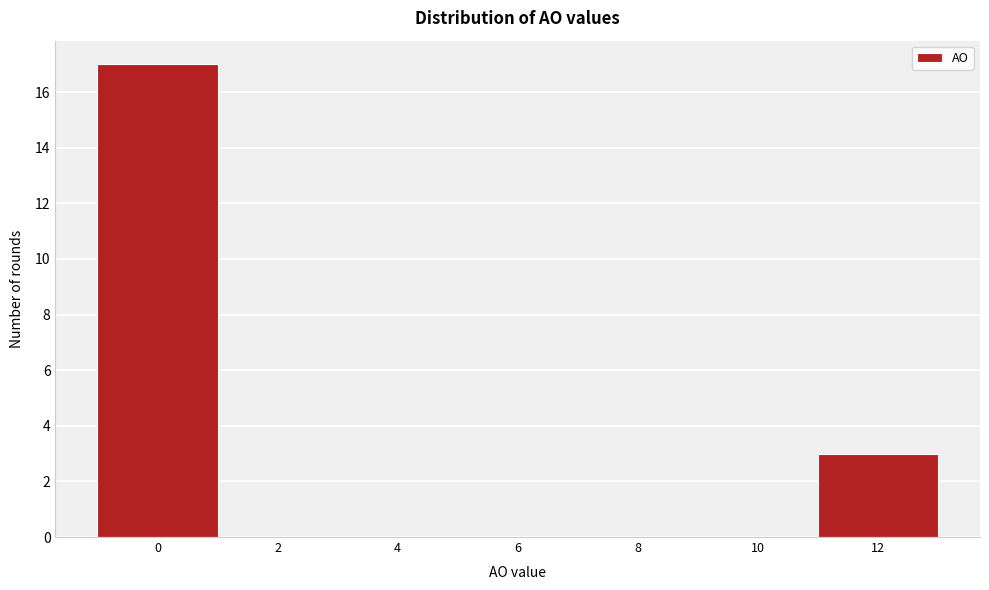

Reading left to right, transcribe all the data shown in this chart.

0=17	2=0	4=0	6=0	8=0	10=0	12=3